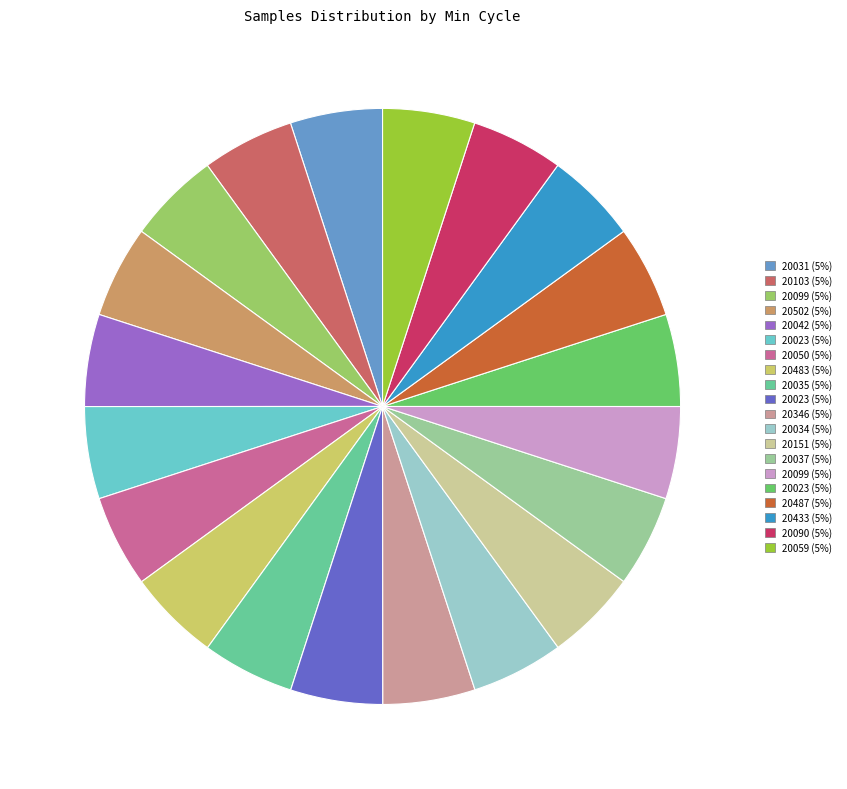

Does any single category account for the majority?

No